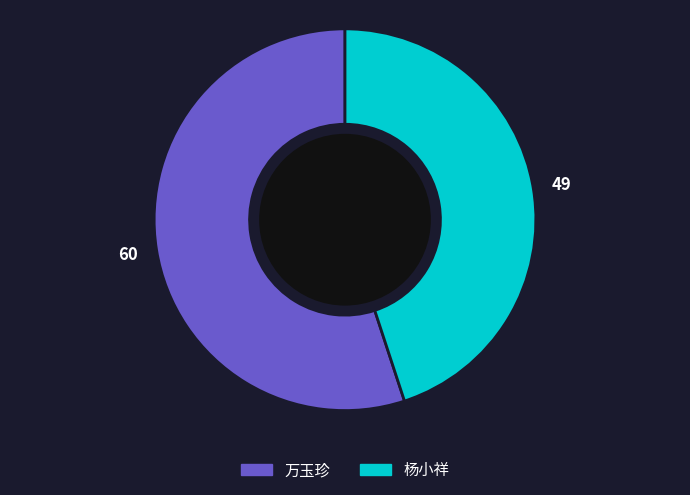

The 万玉珍 slice represents 55% of the pie. True or false?

True